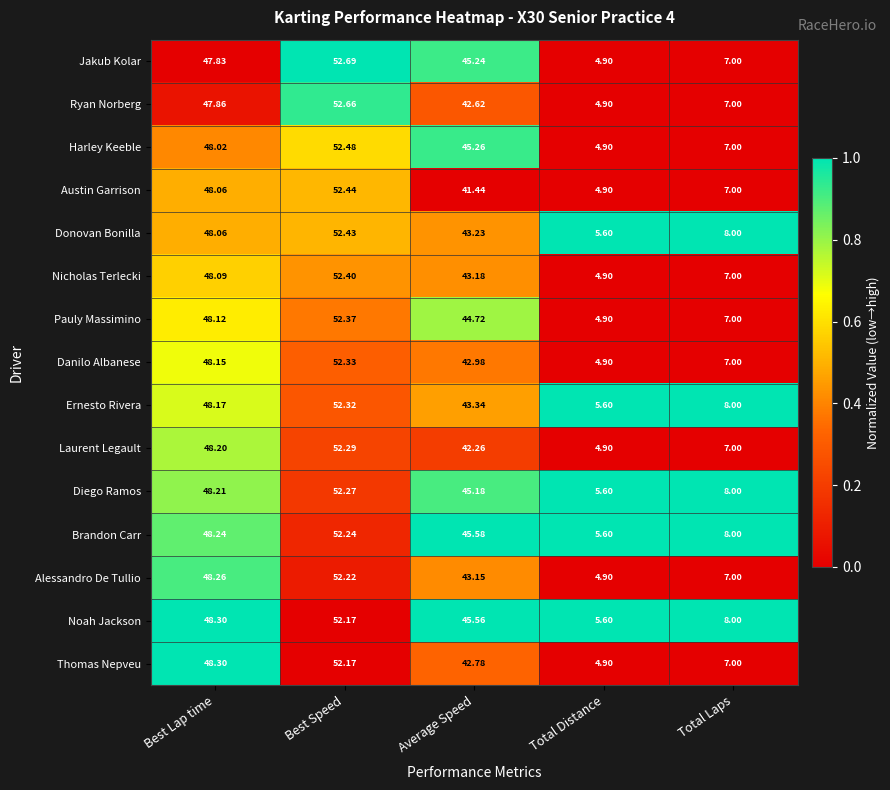

How many categories are shown in the chart?

5